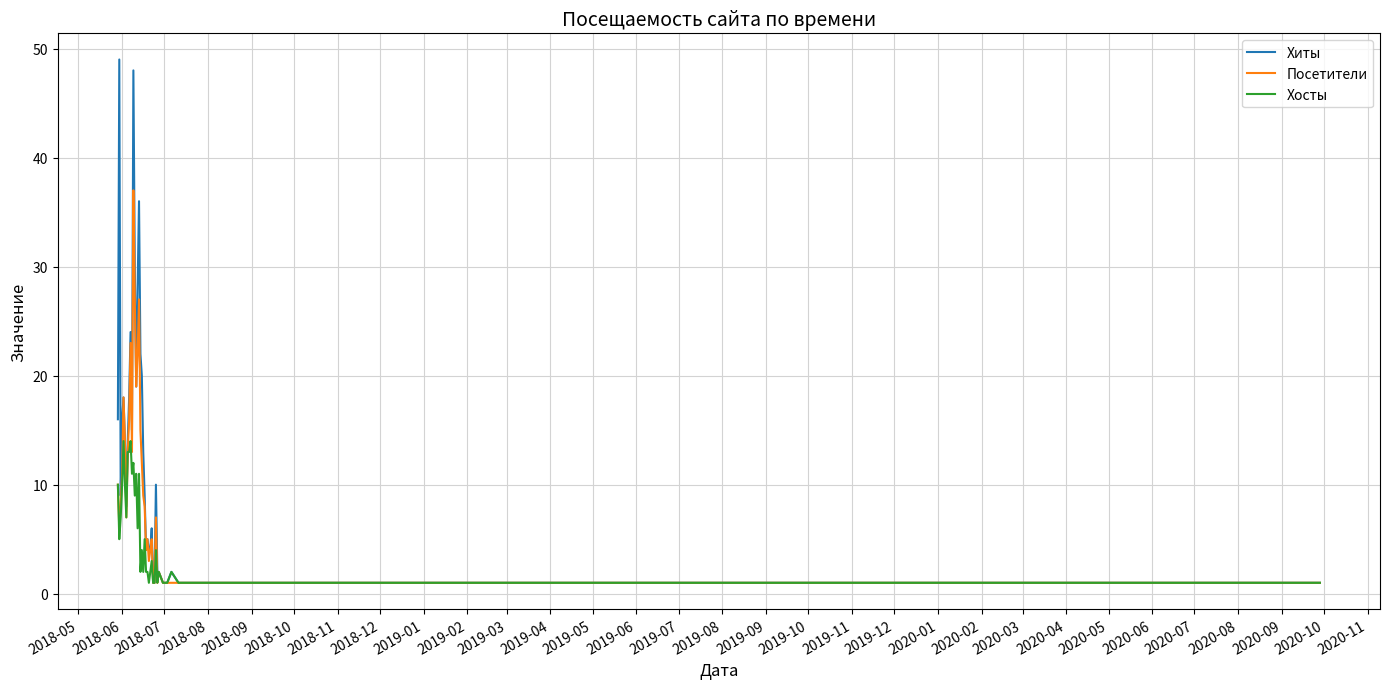

What is the maximum value shown in the chart?

49